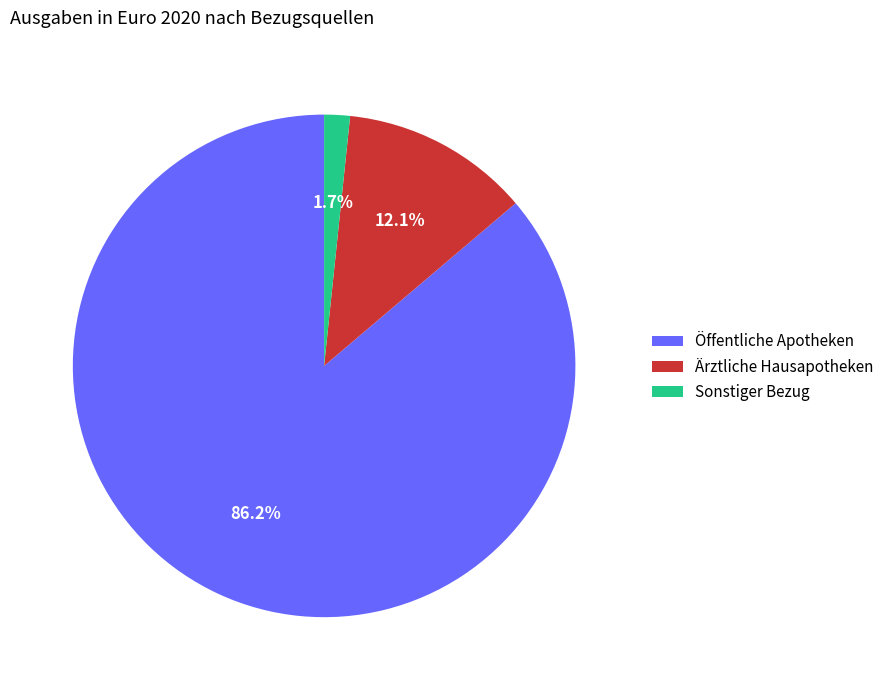

What is the ratio of the value at Sonstiger Bezug to the value at Ärztliche Hausapotheken?

0.1